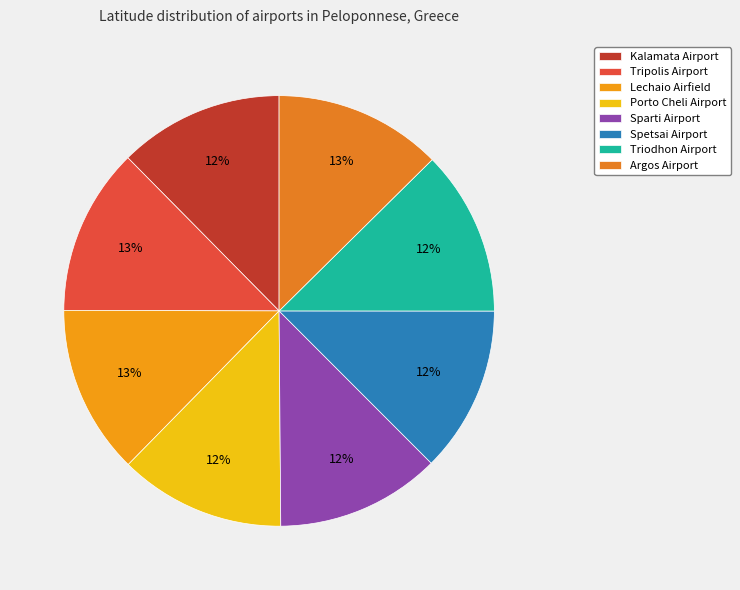

Between Sparti Airport and Triodhon Airport, which is larger?

Triodhon Airport